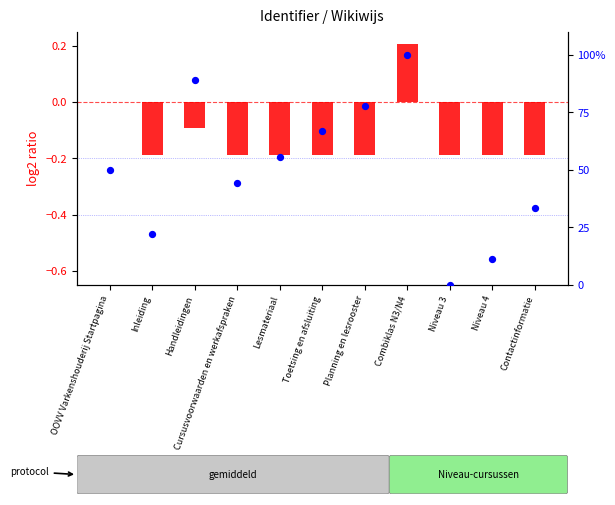

Which series has the largest Y range (max minus min)?

percentile rank within the sample